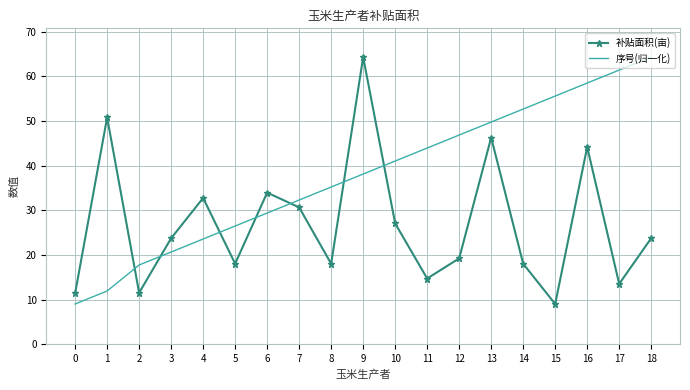

Between 1 and 2, which series saw the biggest shift?

补贴面积(亩)